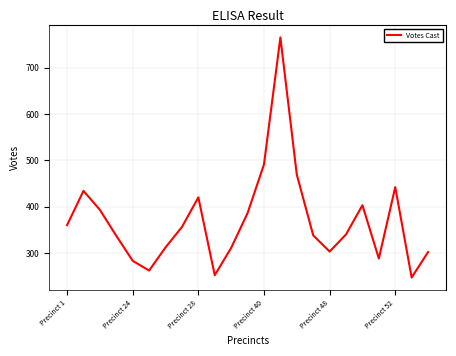

How many categories are shown in the chart?

23